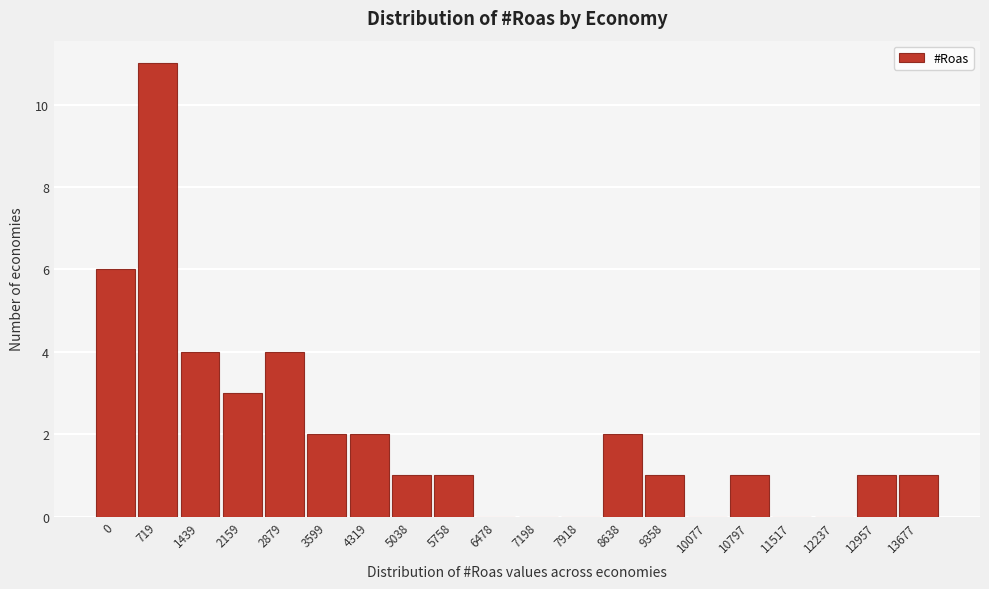

Reading right to left, what are all the values shown in this chart?

13677=1	12957=1	12237=0	11517=0	10797=1	10077=0	9358=1	8638=2	7918=0	7198=0	6478=0	5758=1	5038=1	4319=2	3599=2	2879=4	2159=3	1439=4	719=11	0=6